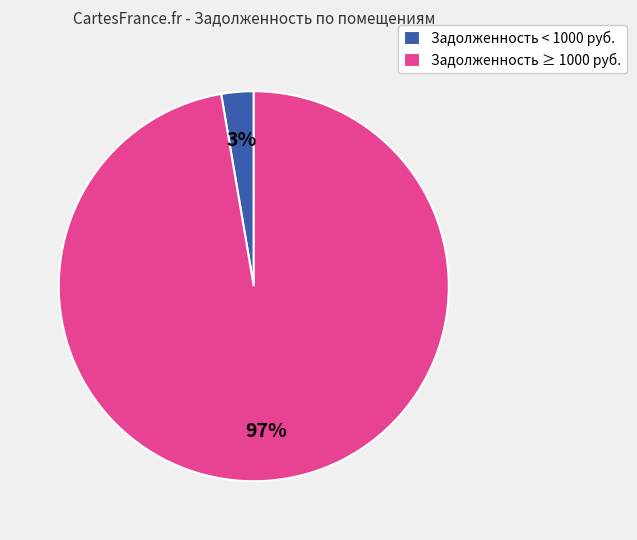

To the nearest percent, what is the average slice percentage?

50%